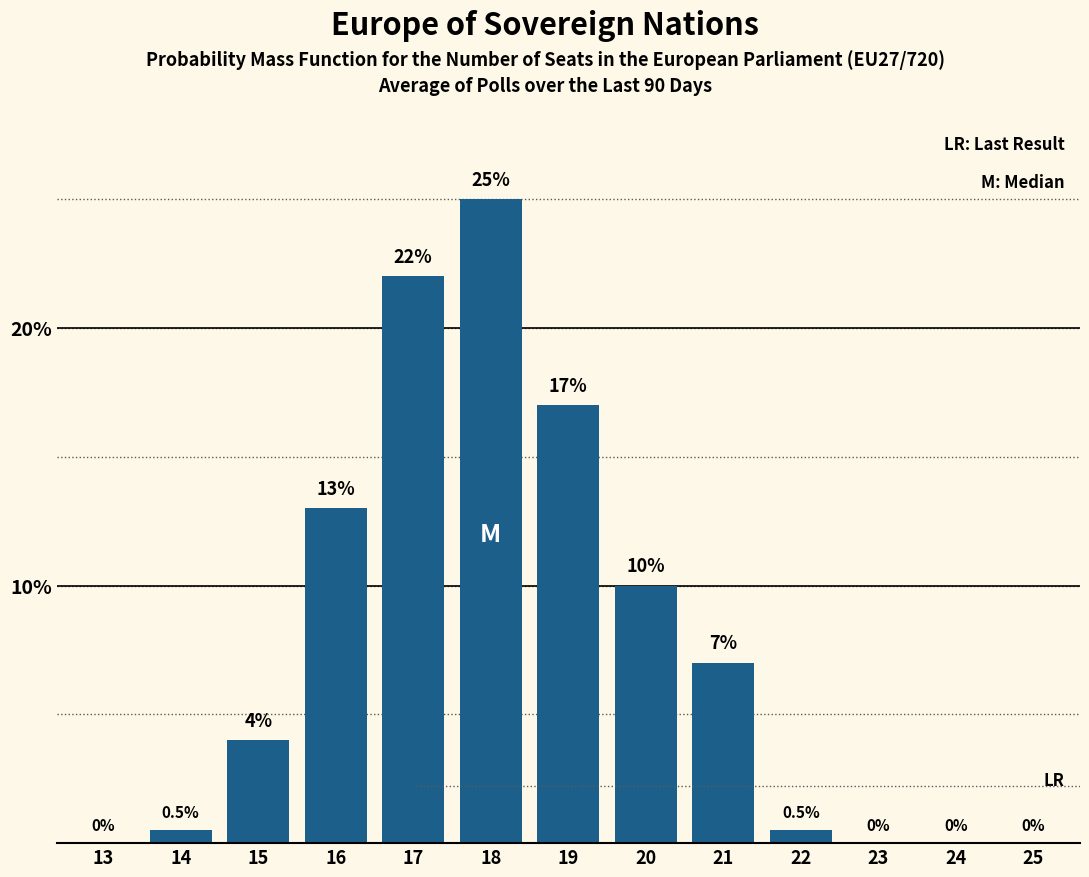

Reading left to right, what are all the values shown in this chart?

13=0.0	14=0.5	15=4.0	16=13.0	17=22.0	18=25.0	19=17.0	20=10.0	21=7.0	22=0.5	23=0.0	24=0.0	25=0.0